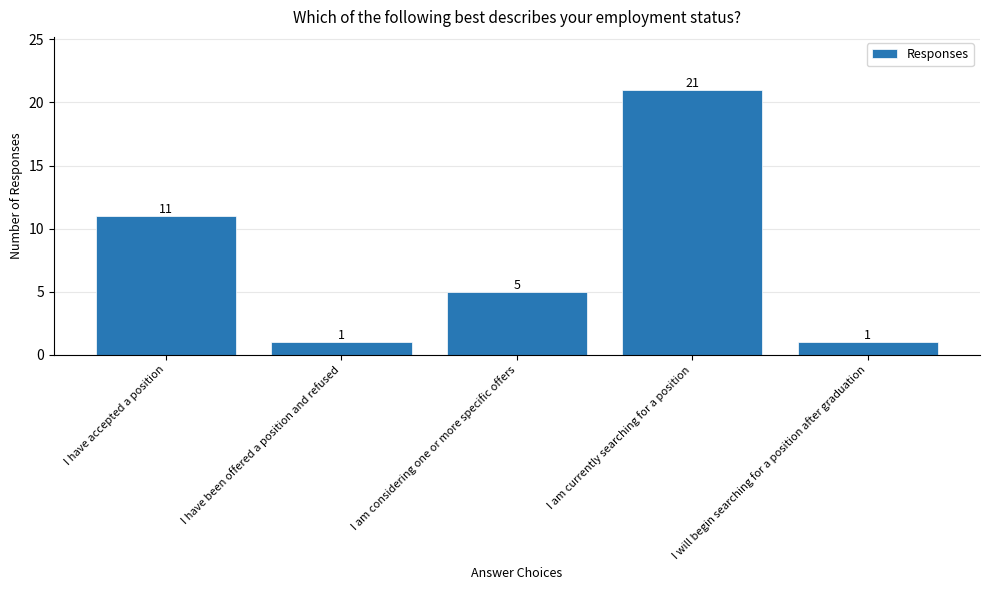

What is the change in value from I have been offered a position and refused to I am considering one or more specific offers?

+4